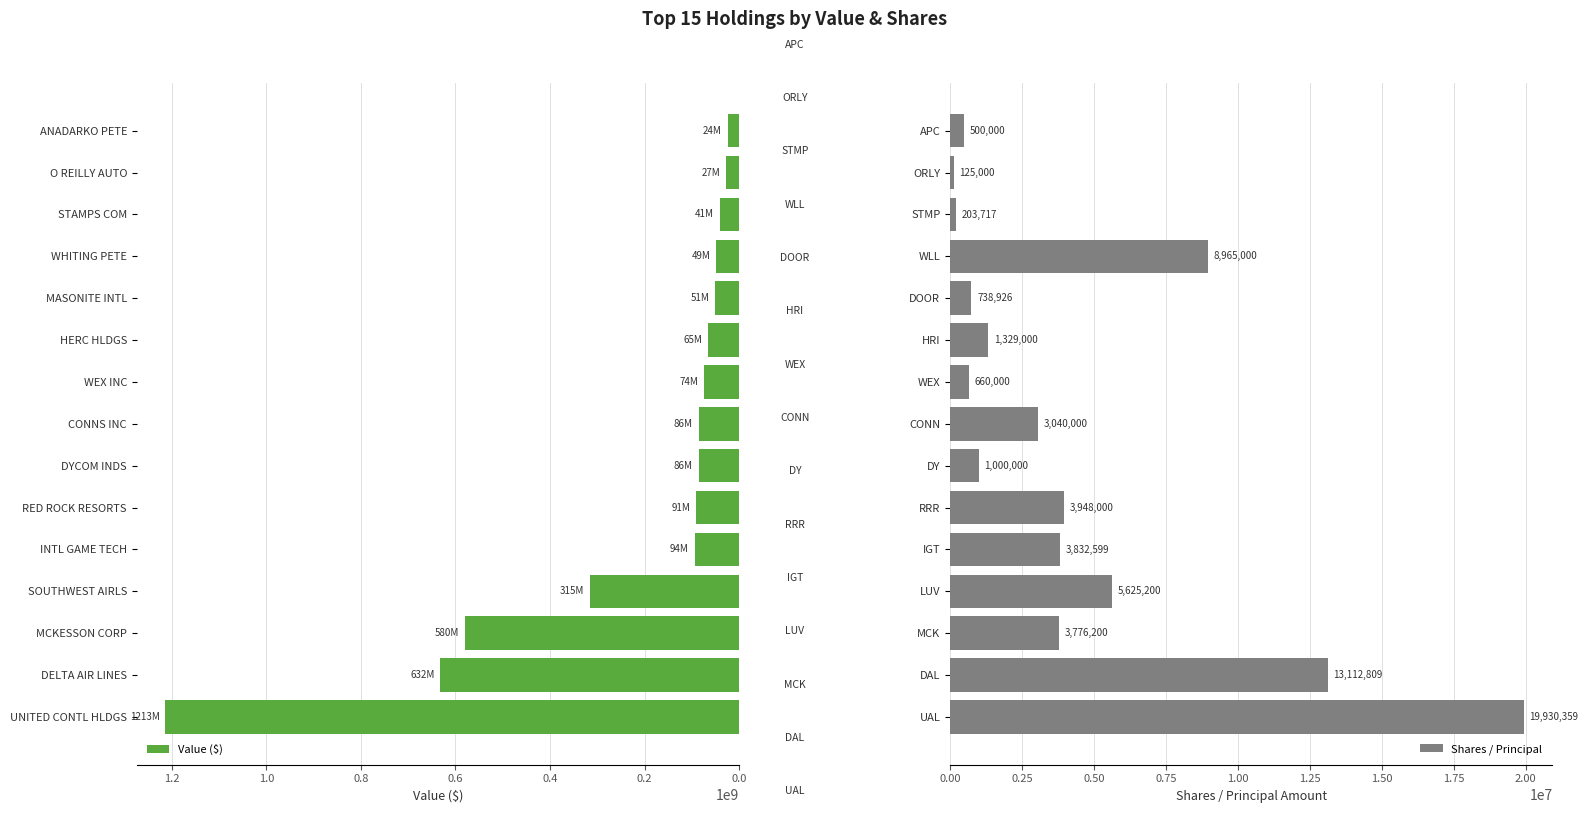

Read the Value ($) value at DYCOM INDS.

85880000